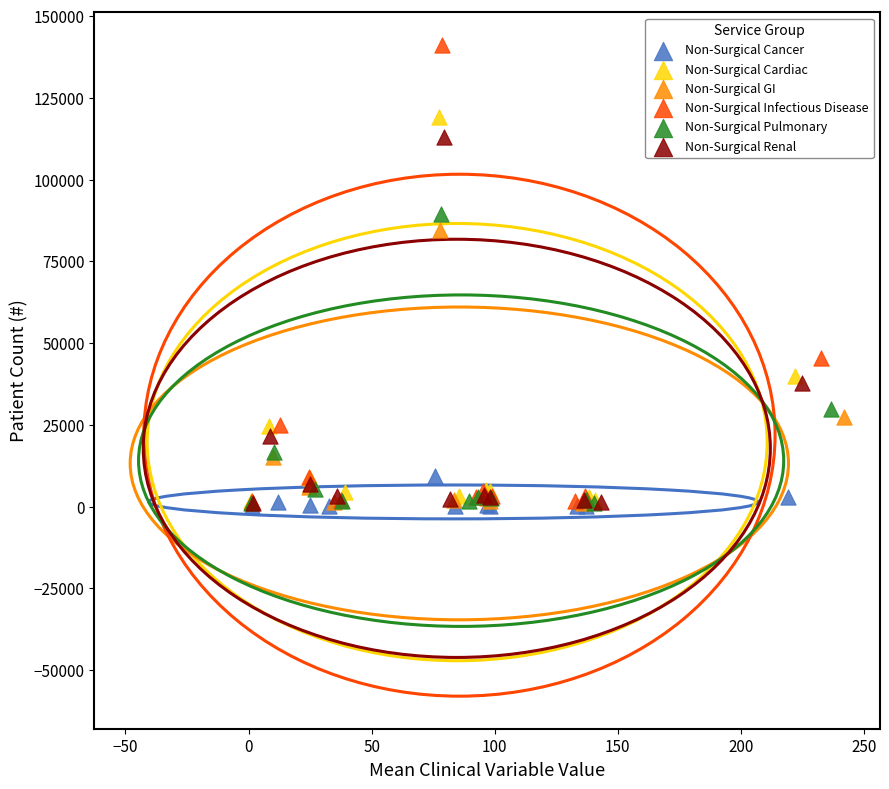

Which series contains the highest Y value?

Non-Surgical Infectious Disease